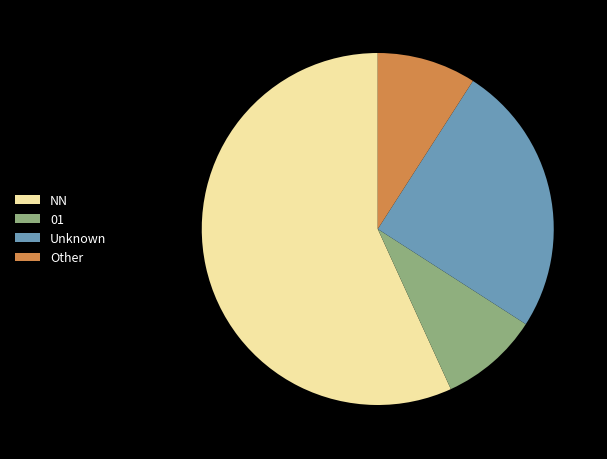

Combined, do 01 and Other account for over 50%?

No